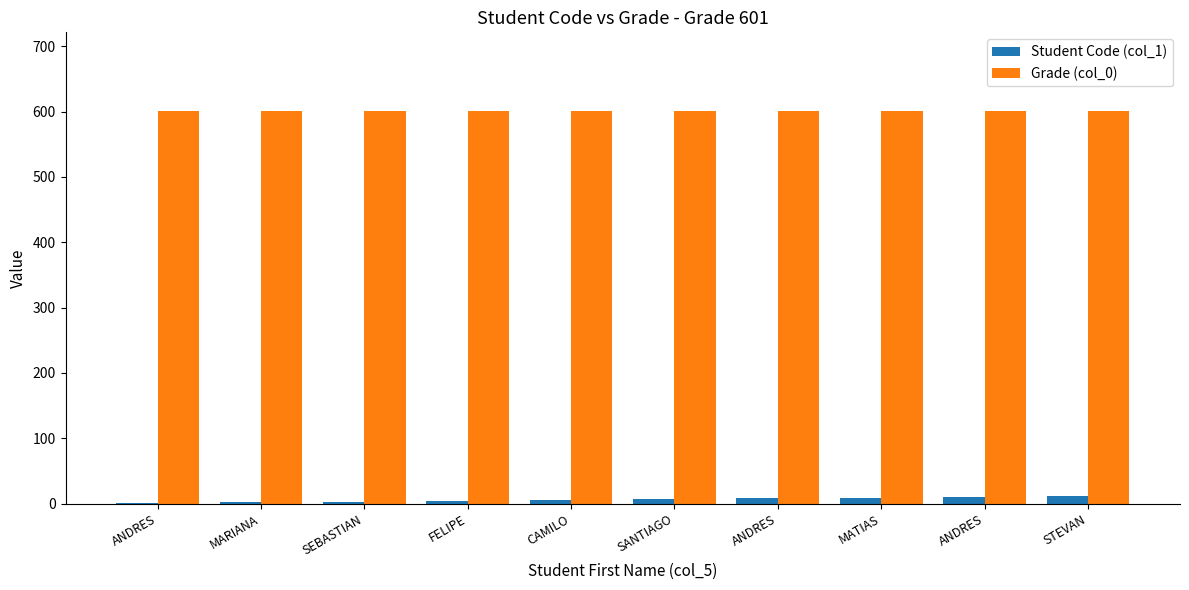

Count the number of categories in the chart.

10